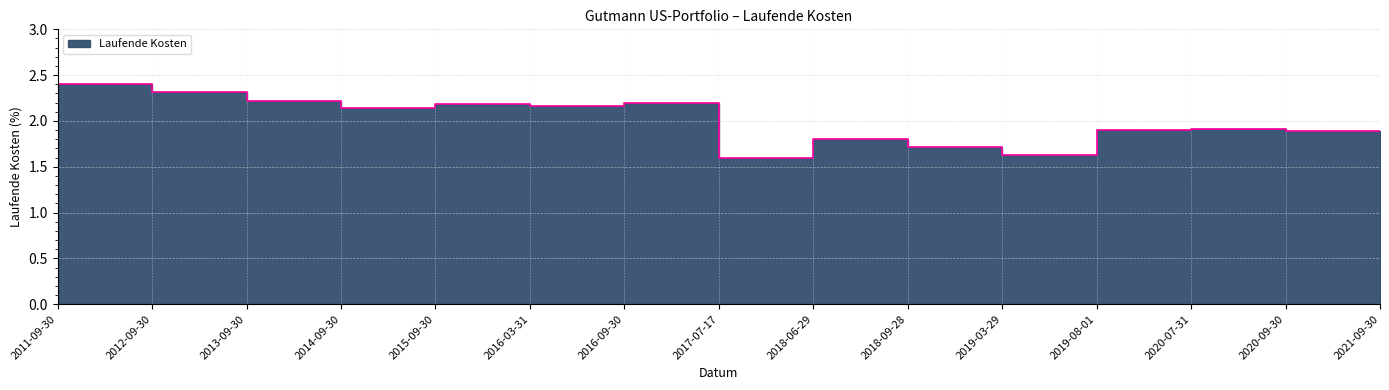

Where is the data nearest to the value 2?

2020-07-31